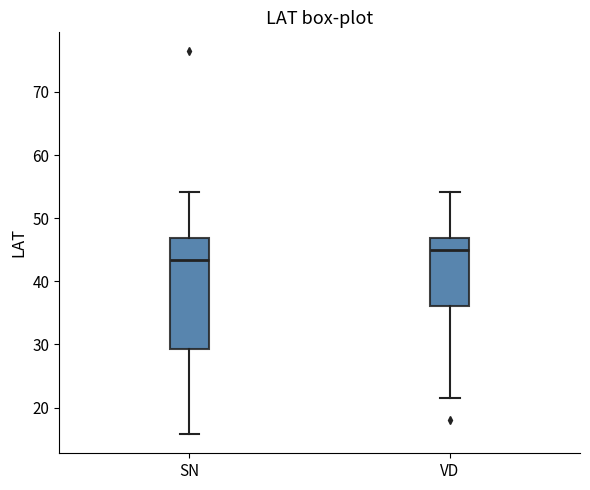

Reading left to right, read every box against the y-axis: the position of its median line, the range the box covers, and the ends of its whiskers. The values are not printed on the chart, so give them approximately, as read against the axis.

SN: median 43, box 29 to 47, whiskers 16 to 54
VD: median 45, box 36 to 47, whiskers 22 to 54